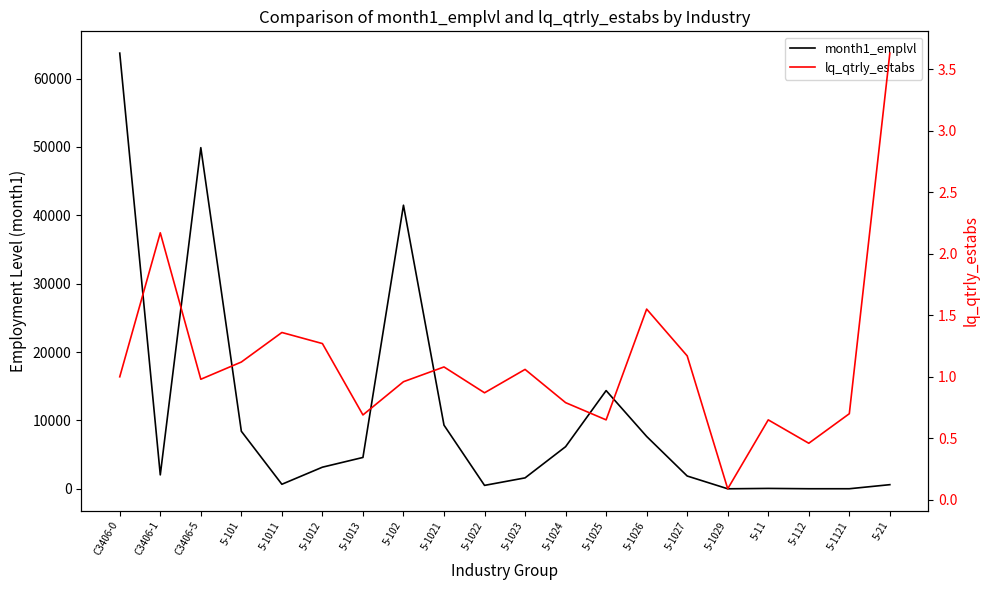

At which label does month1_emplvl first exceed 3164?

C3406-0